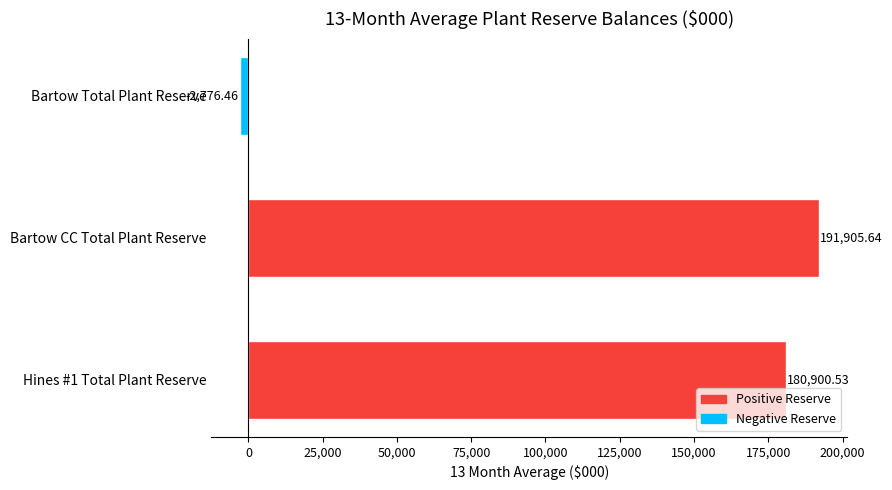

Which category has the lowest value across all series?

Bartow Total Plant Reserve